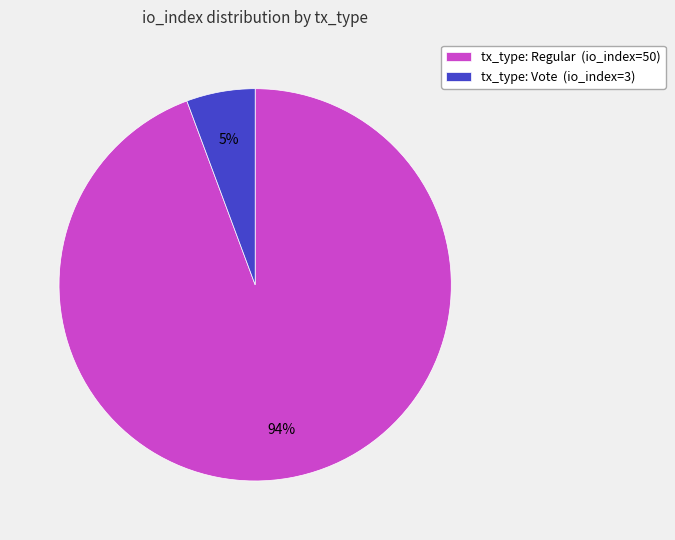

How many segments does this pie chart have?

2